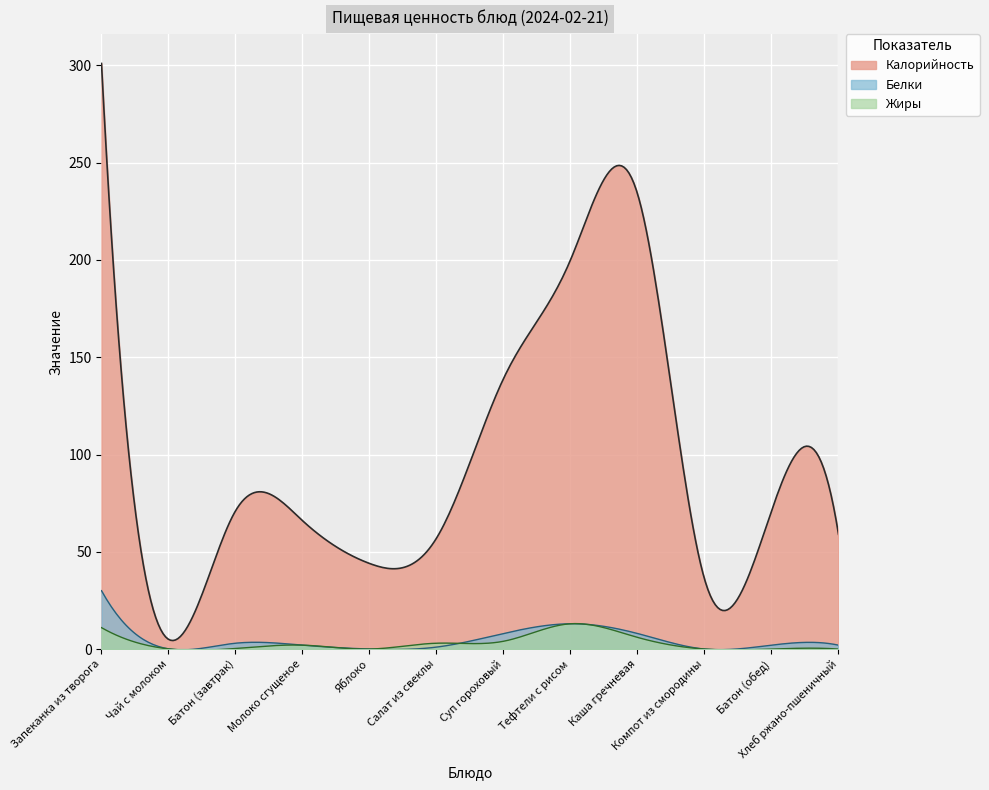

True or false: Белки has more than 0 points higher than both neighbors.

True